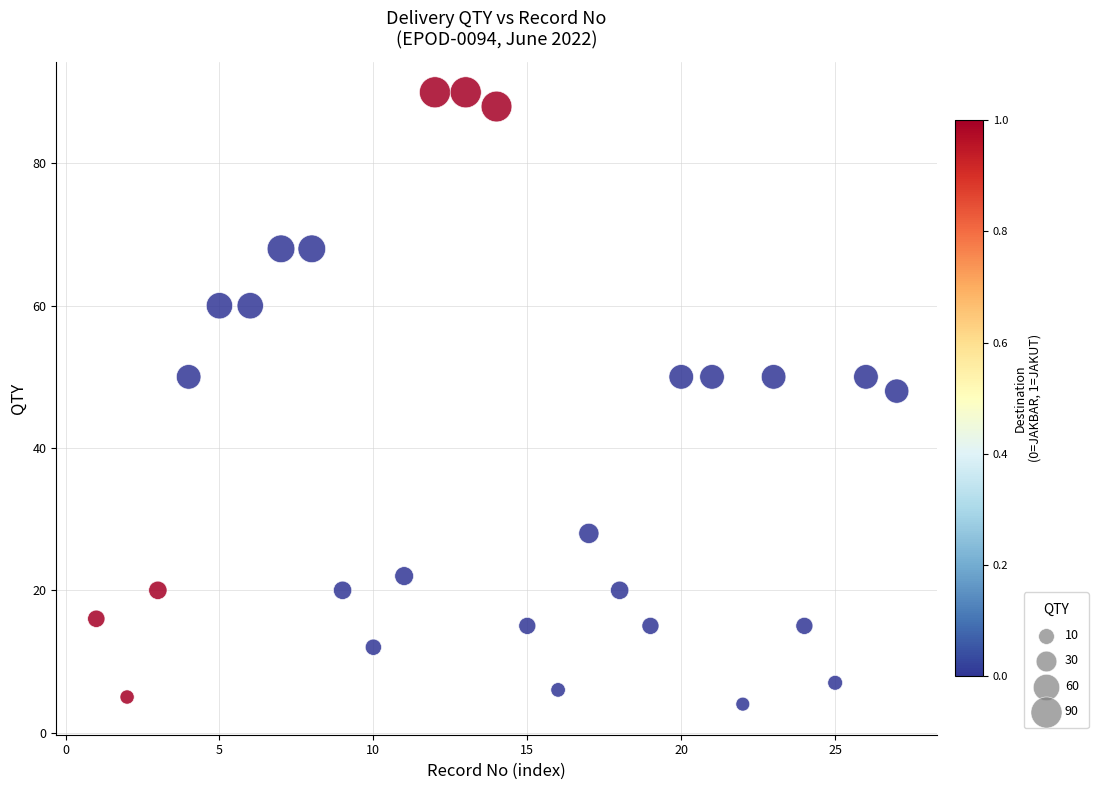

What Y value in the scatter plot is closest to 47?

48